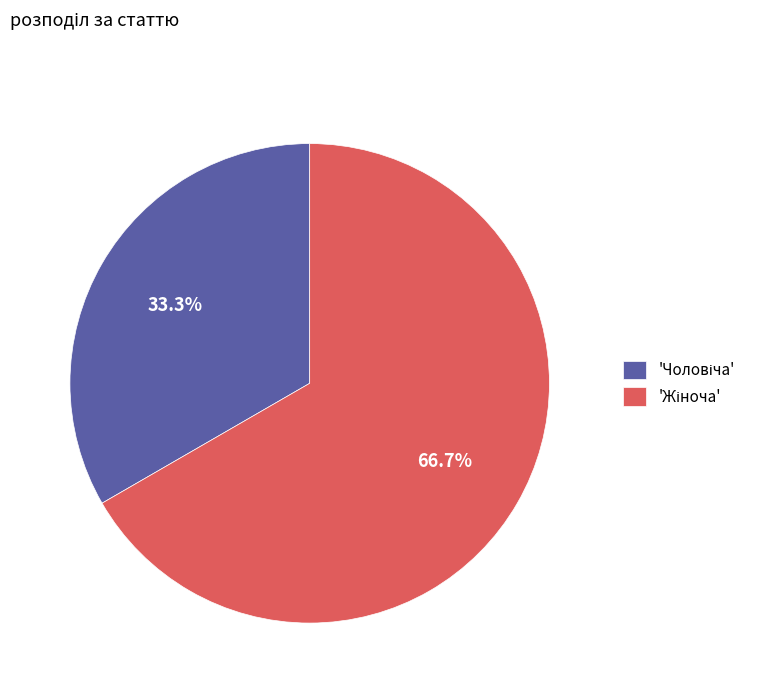

Does any single category account for the majority?

Yes